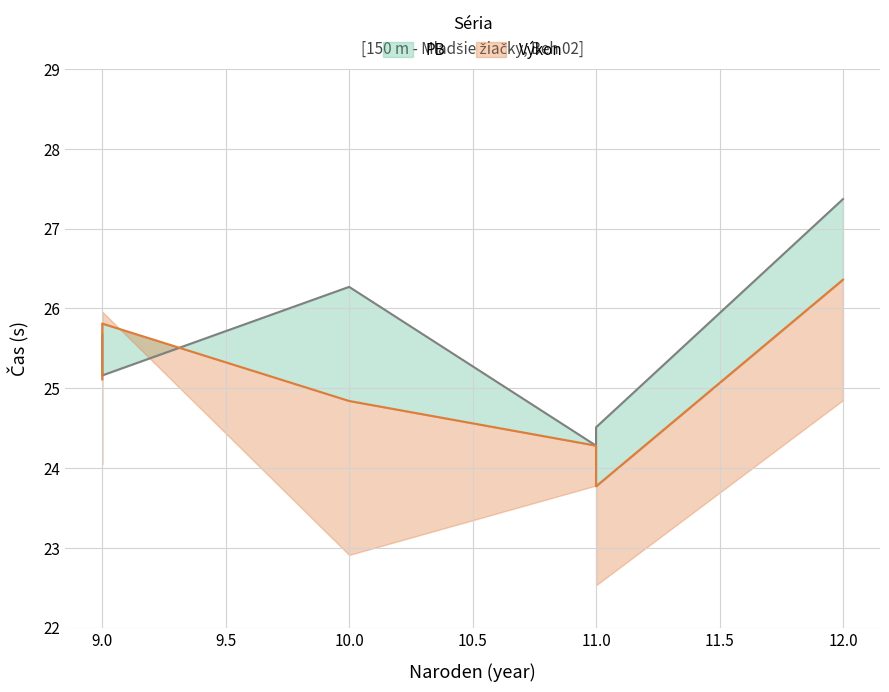

Is it true that SB equals 41.4 at Vajdová Olívia?

False